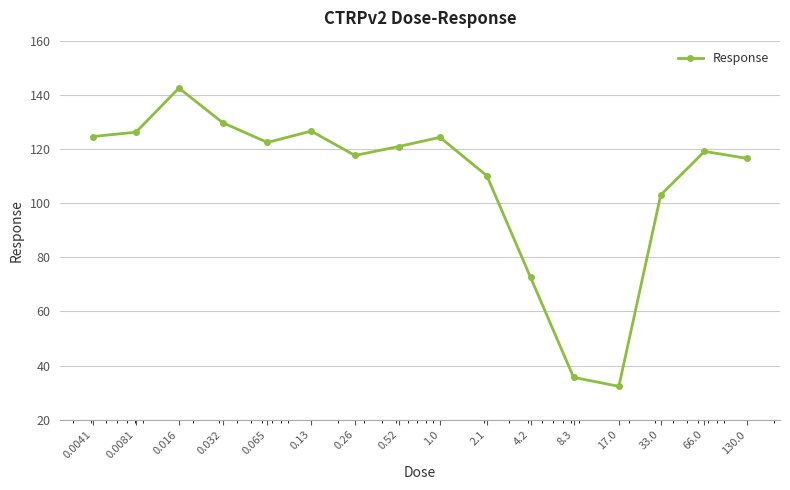

What is the difference between the maximum and minimum values?

110.2